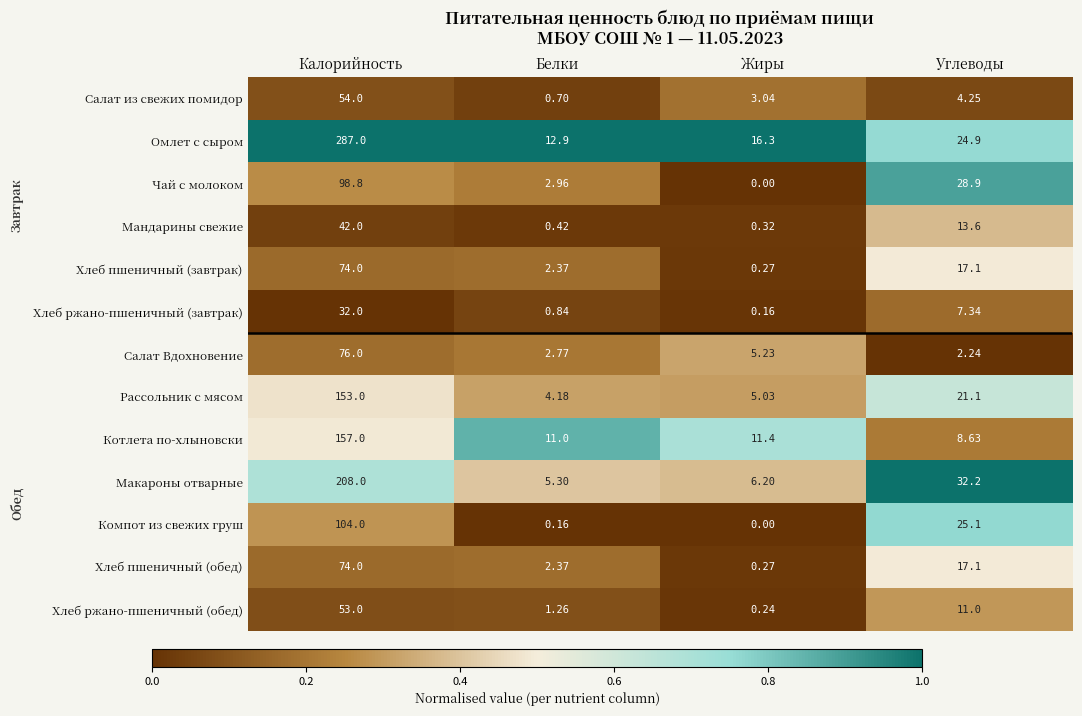

List the labels in order of Хлеб ржано-пшеничный (обед) value, smallest first.

Жиры, Белки, Углеводы, Калорийность